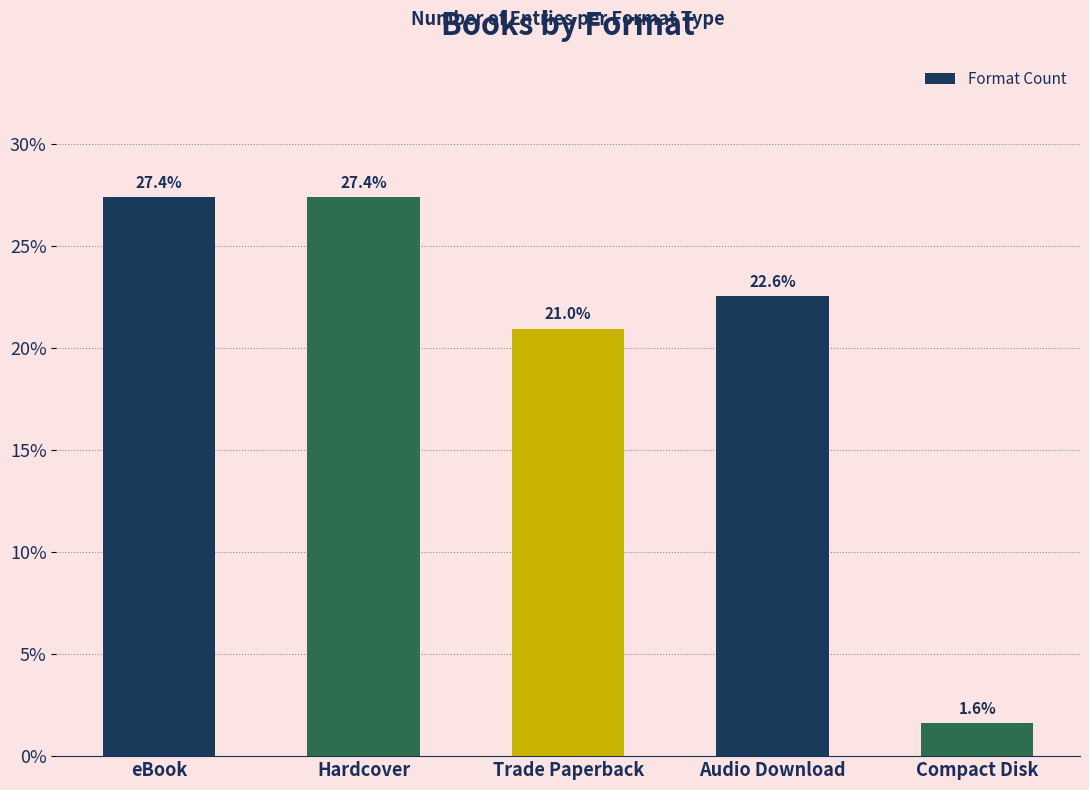

Which label corresponds to the smallest value in the chart?

Compact Disk